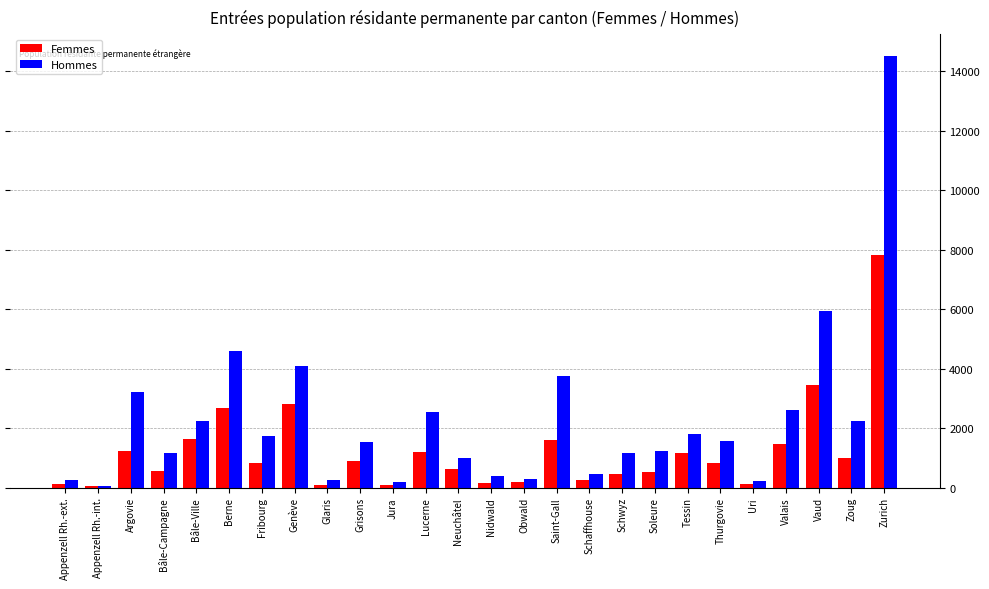

Where is Hommes nearest to the value 7286?

Vaud